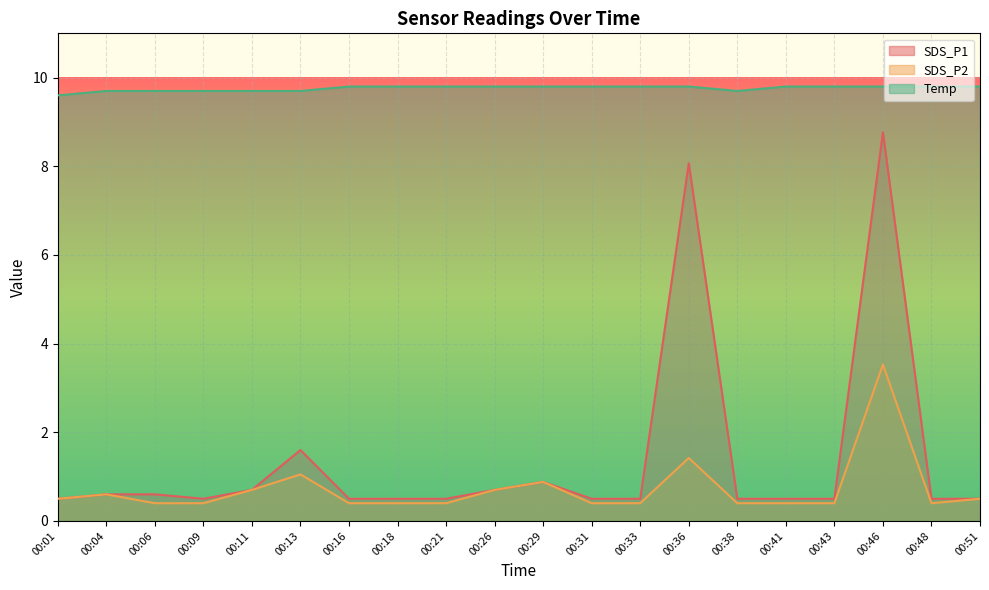

The value of SDS_P1 at 00:51 is 0.2. True or false?

False